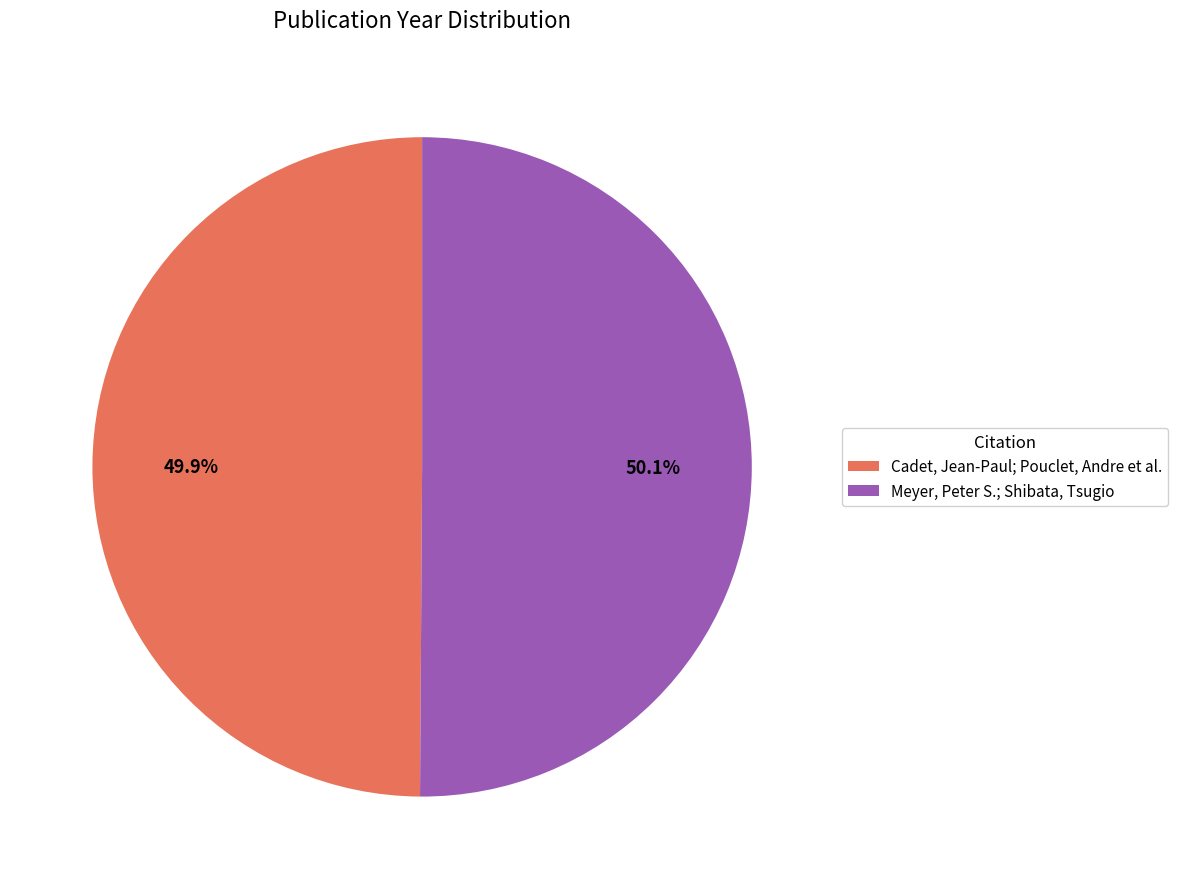

Rank the categories by value from highest to lowest.

Meyer, Peter S.; Shibata, Tsugio, Cadet, Jean-Paul; Pouclet, Andre et al.